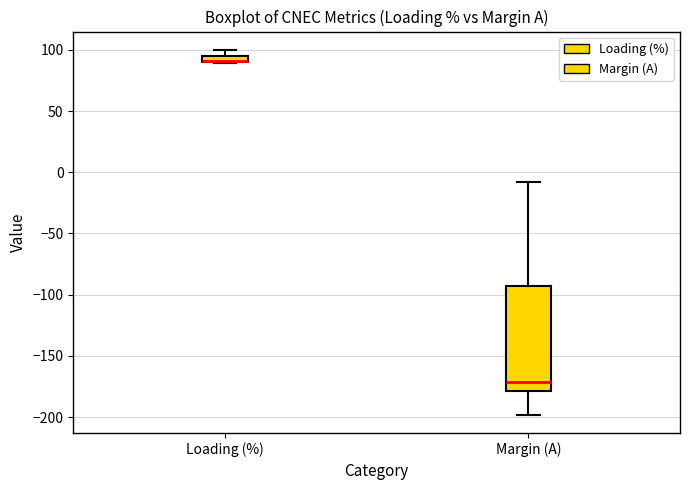

Where is the upper edge of the box for Loading (%) on the y-axis? The values are not printed on the chart, so give them approximately, as read against the axis.

95